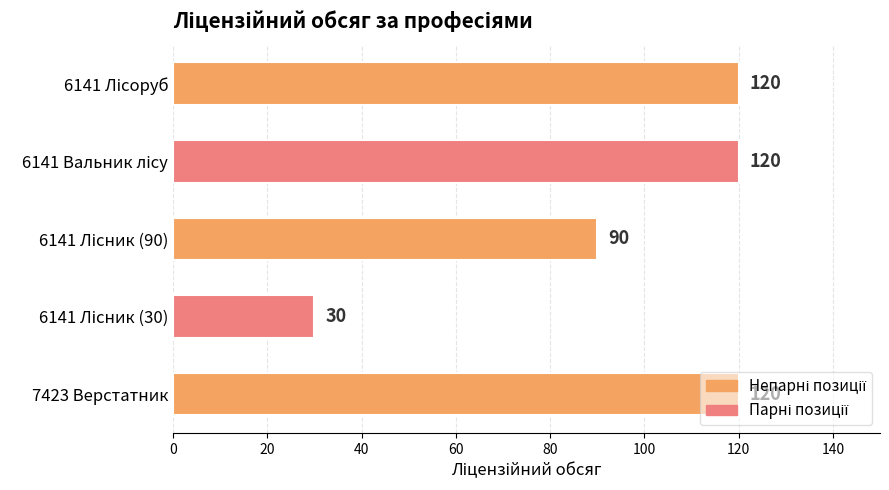

The chart shows a value of 120 at 7423 Верстатник. True or false?

True